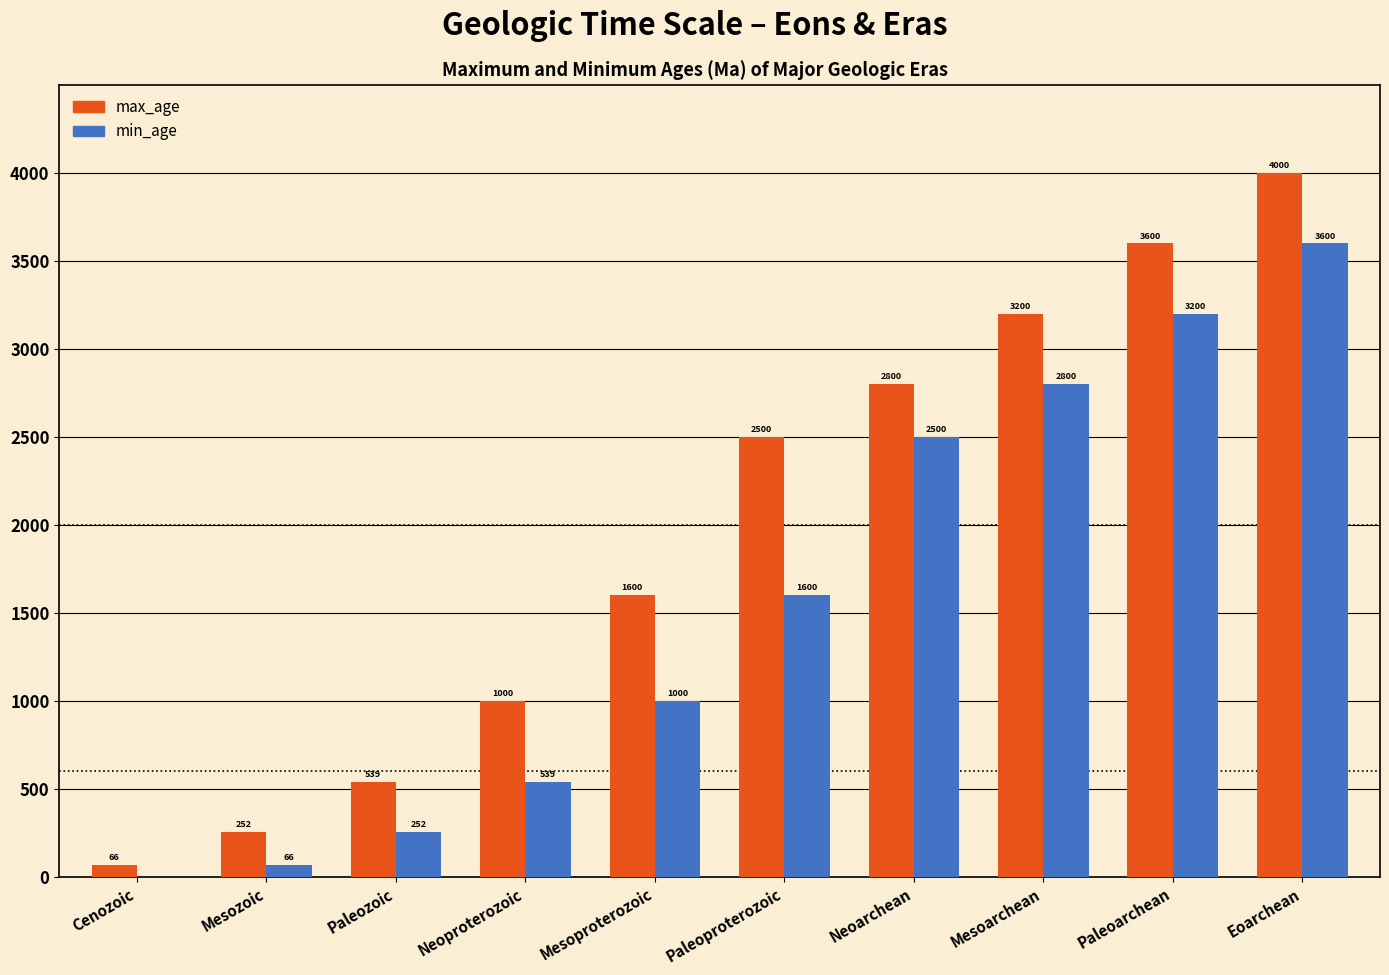

Which series changed the most between Mesozoic and Paleozoic?

max_age